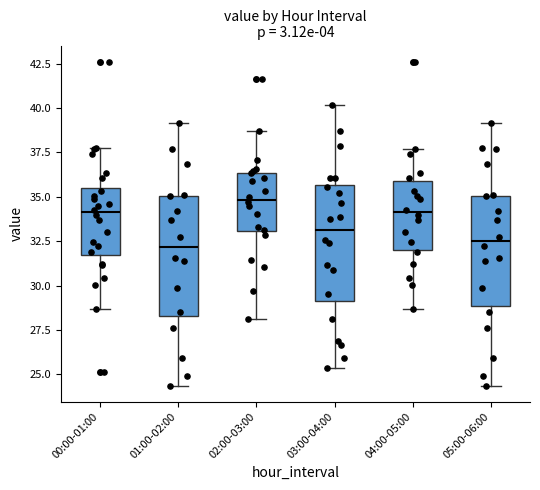

Which box has the highest median line?

02:00-03:00